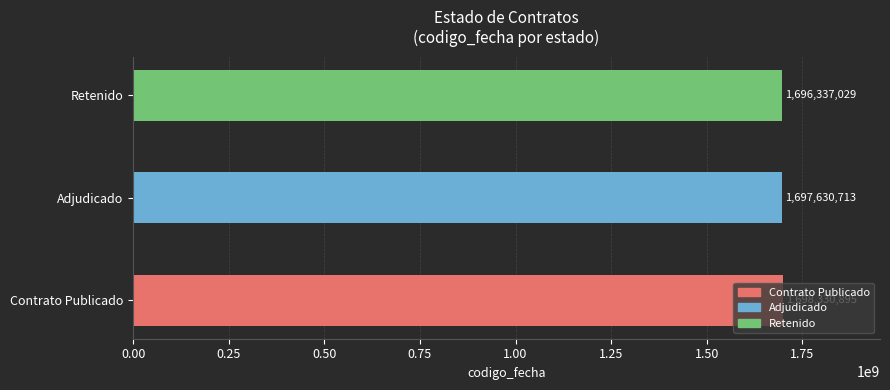

Between Contrato Publicado and Retenido, which is larger?

Contrato Publicado